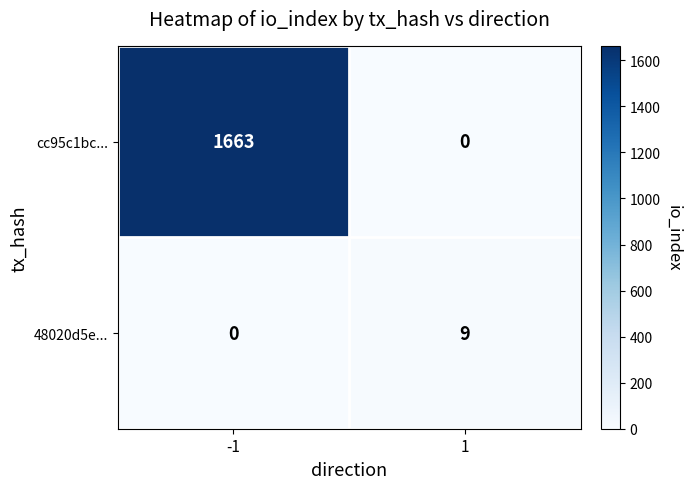

The cc95c1bc... series shows -604 at 1. True or false?

False